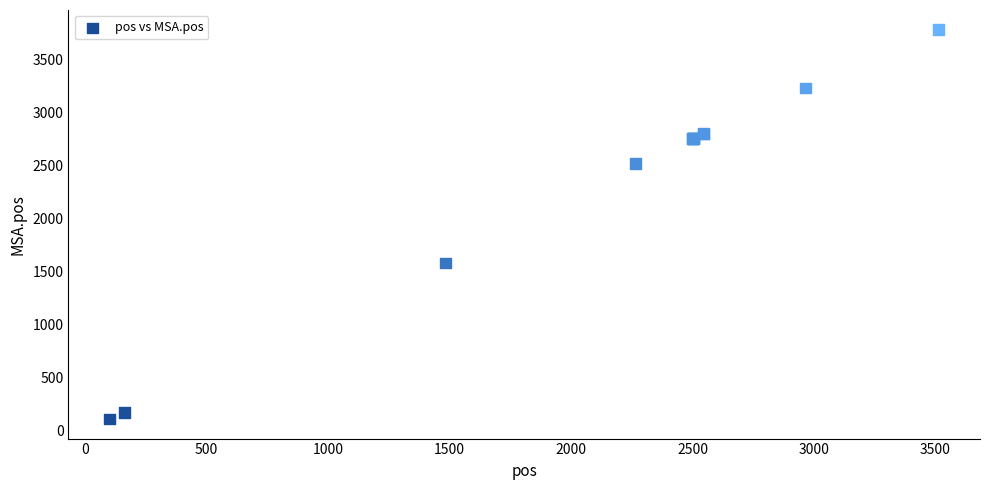

What Y value in the scatter plot is closest to 1943?

1577